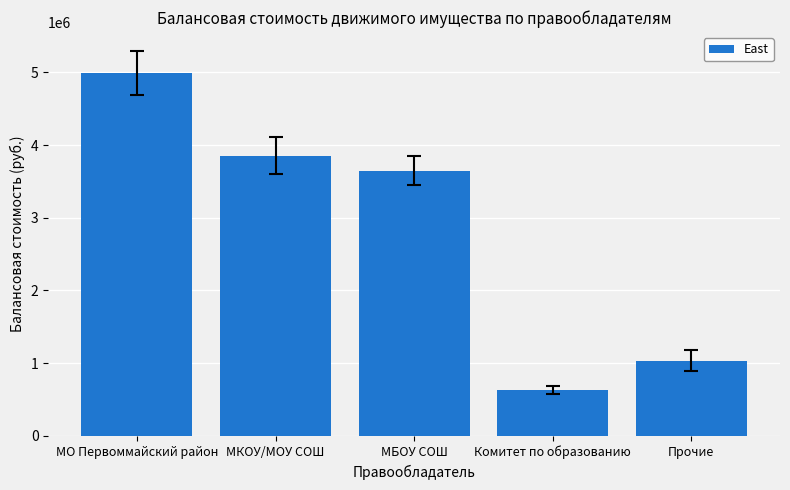

What is the sum of all values?

14163027.7